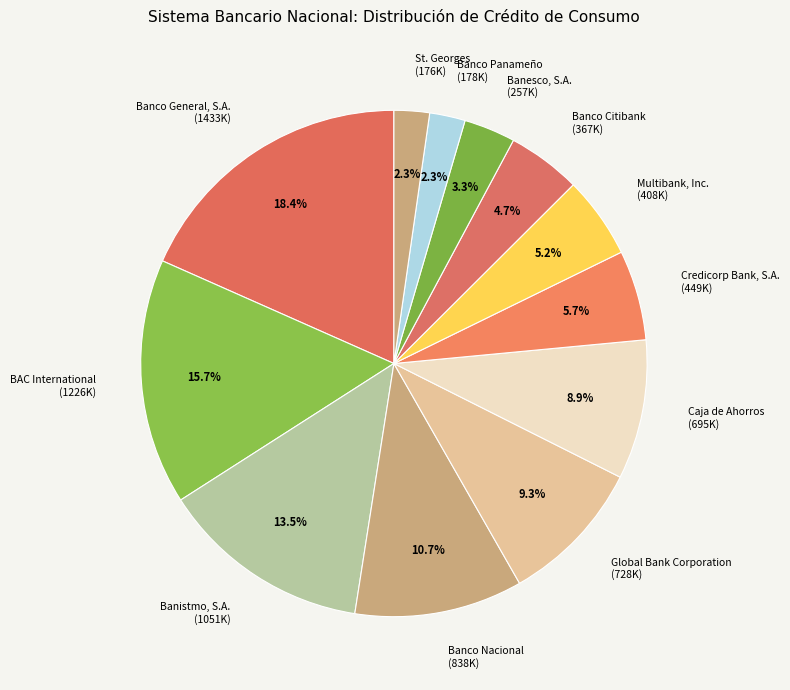

To the nearest percent, what is the average slice percentage?

8%